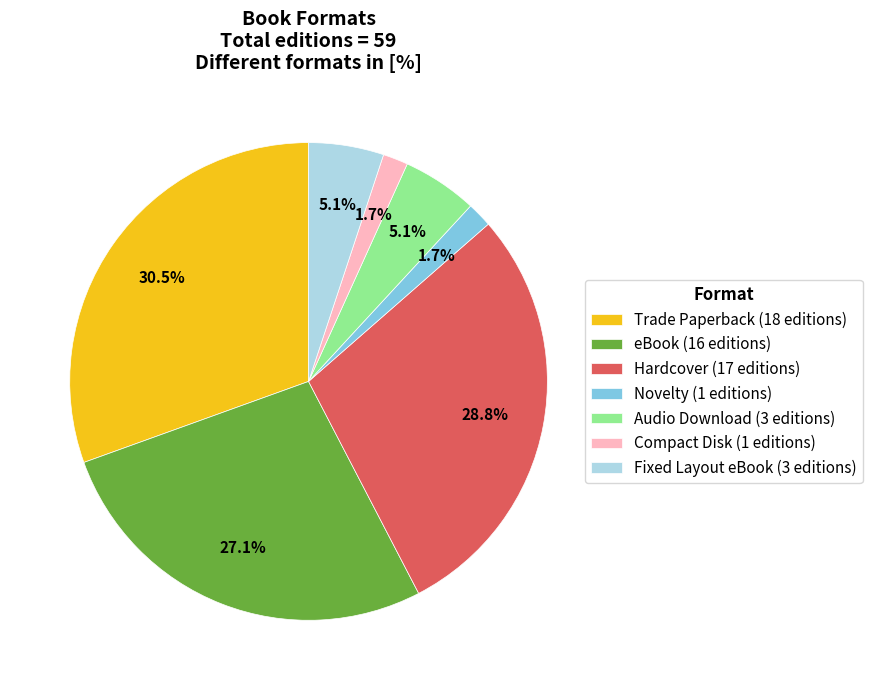

How many slices are in this pie chart?

7